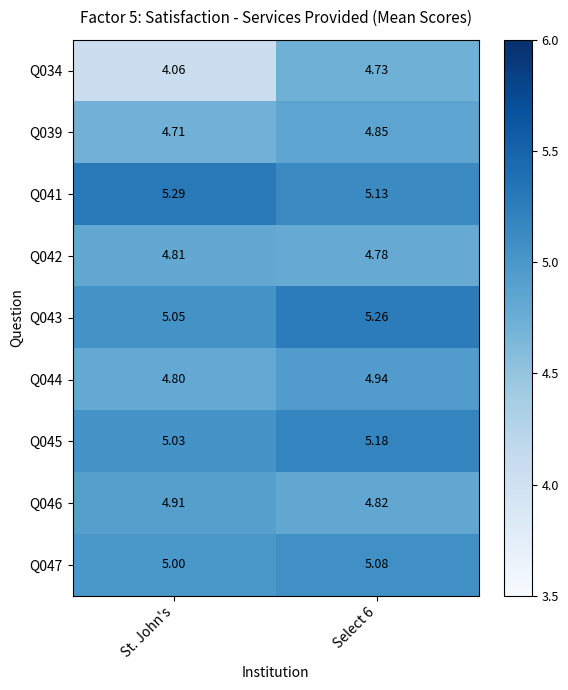

Between St. John's and Select 6, which series saw the biggest shift?

Q034